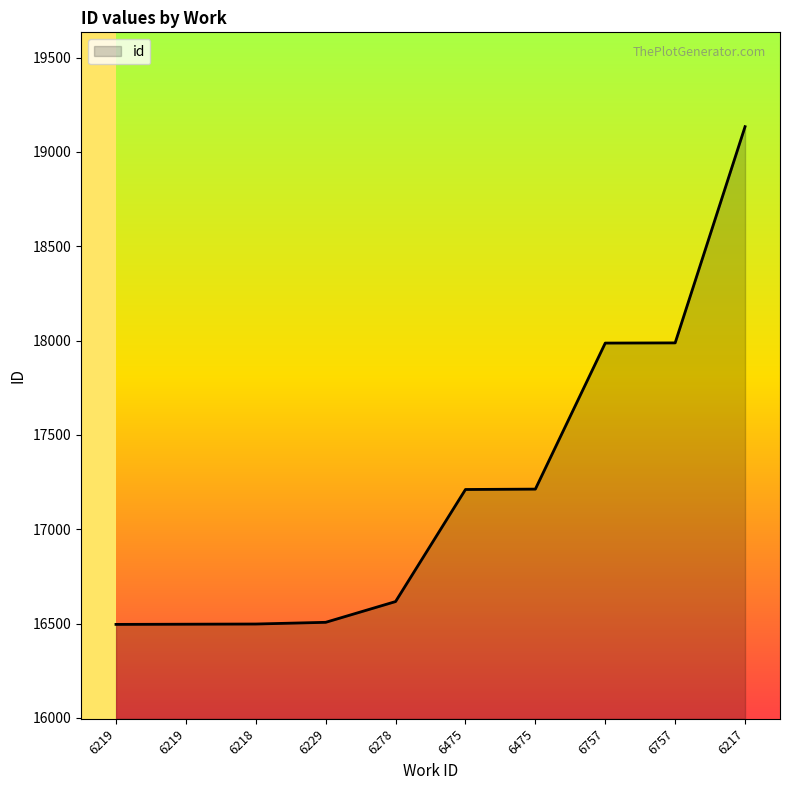

Reading left to right, list all the values displayed in this chart.

16496	16497	16498	16507	16617	17211	17213	17987	17988	19134